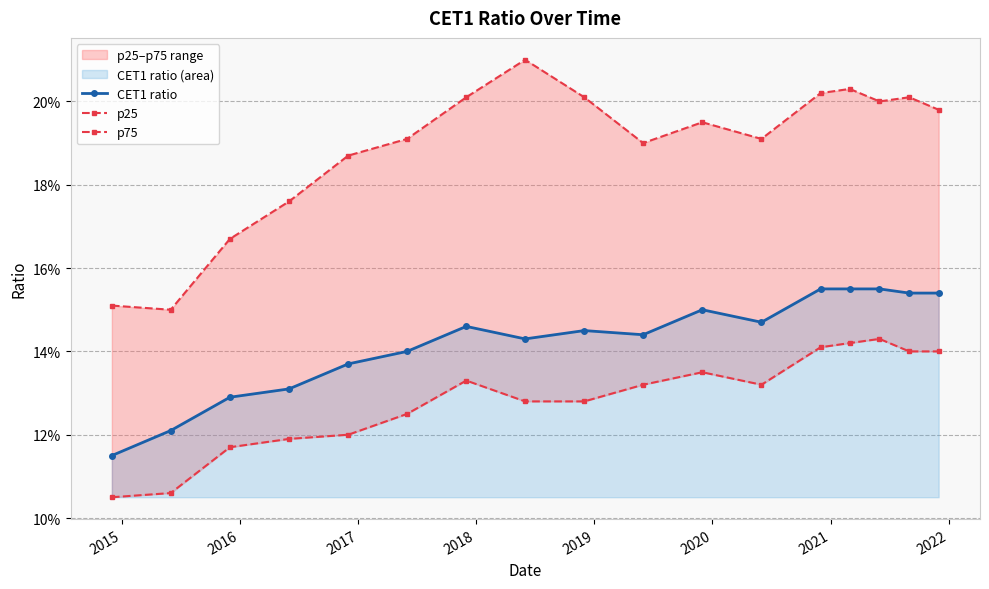

True or false: p25 and p75 cross at least once.

False